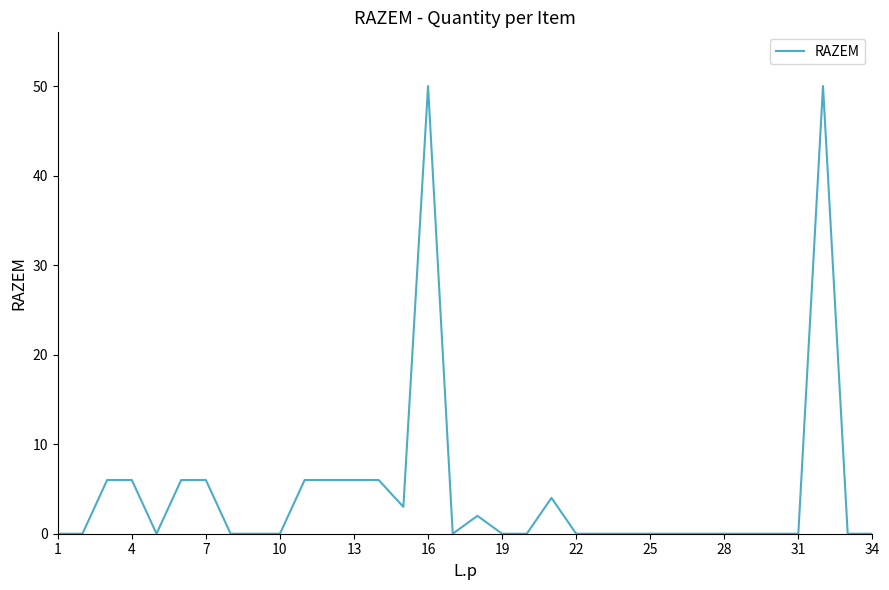

What is the greatest value displayed?

50